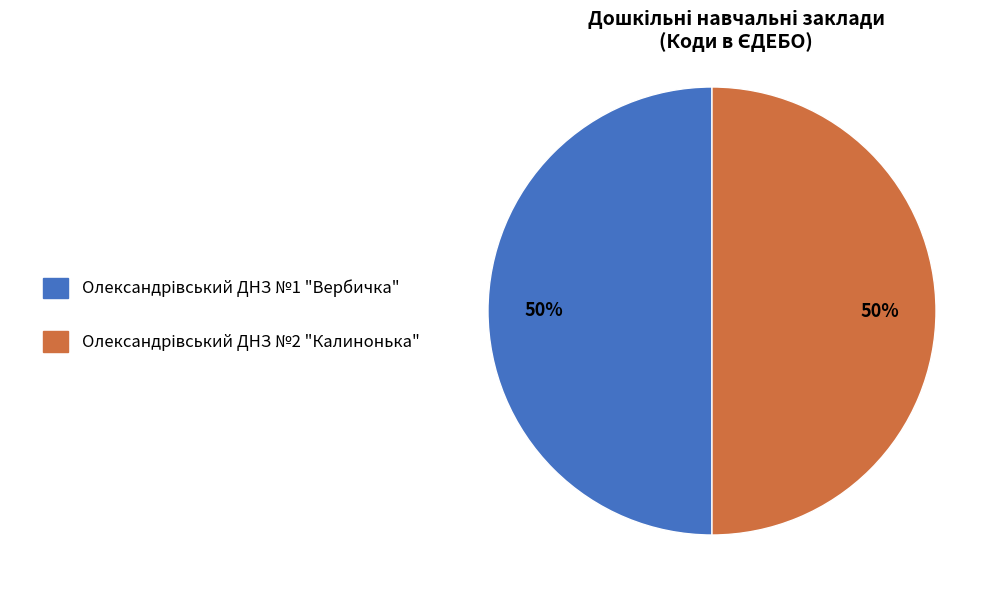

To the nearest percent, what is the average slice percentage?

50%